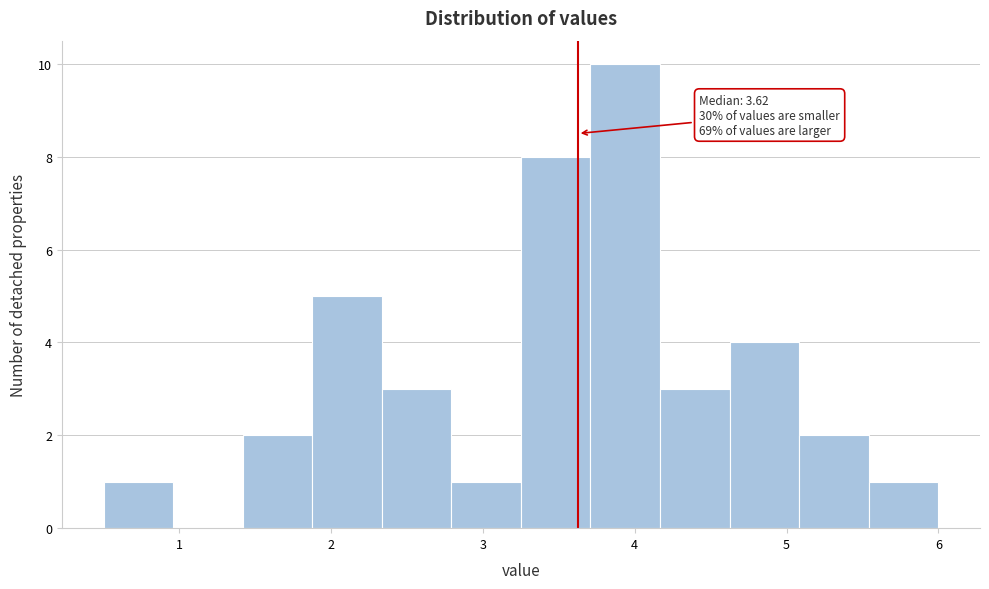

Over which range of the x-axis is the bar tallest?

3.7 to 4.2